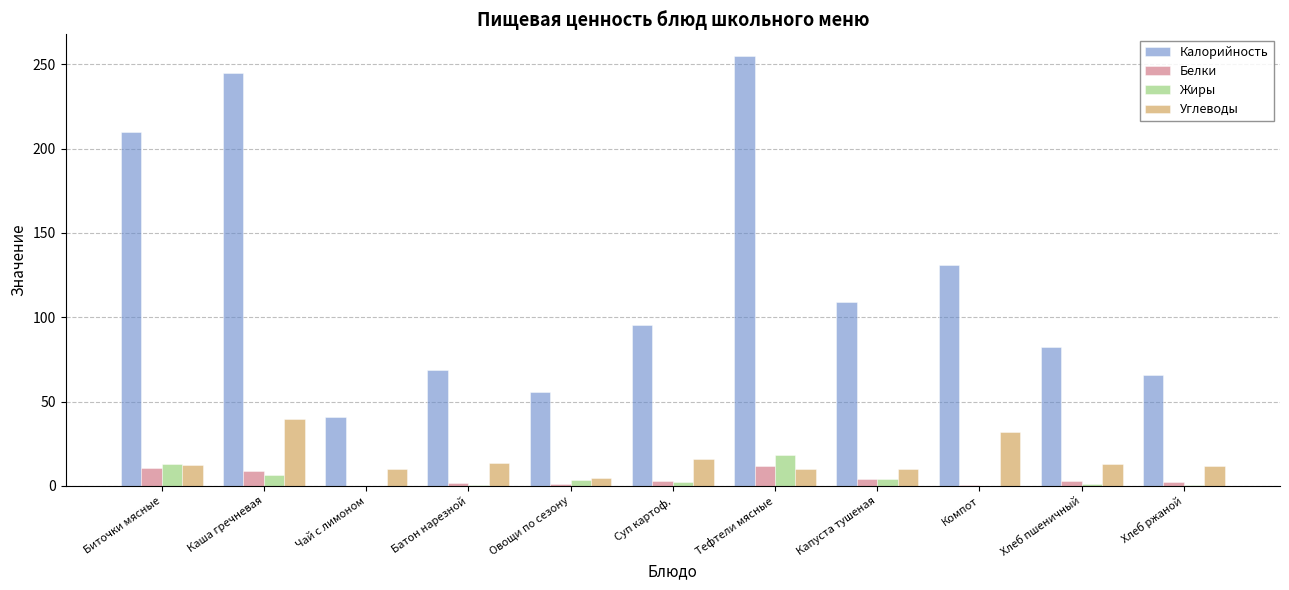

Read the Белки value at Чай с лимоном.

0.2